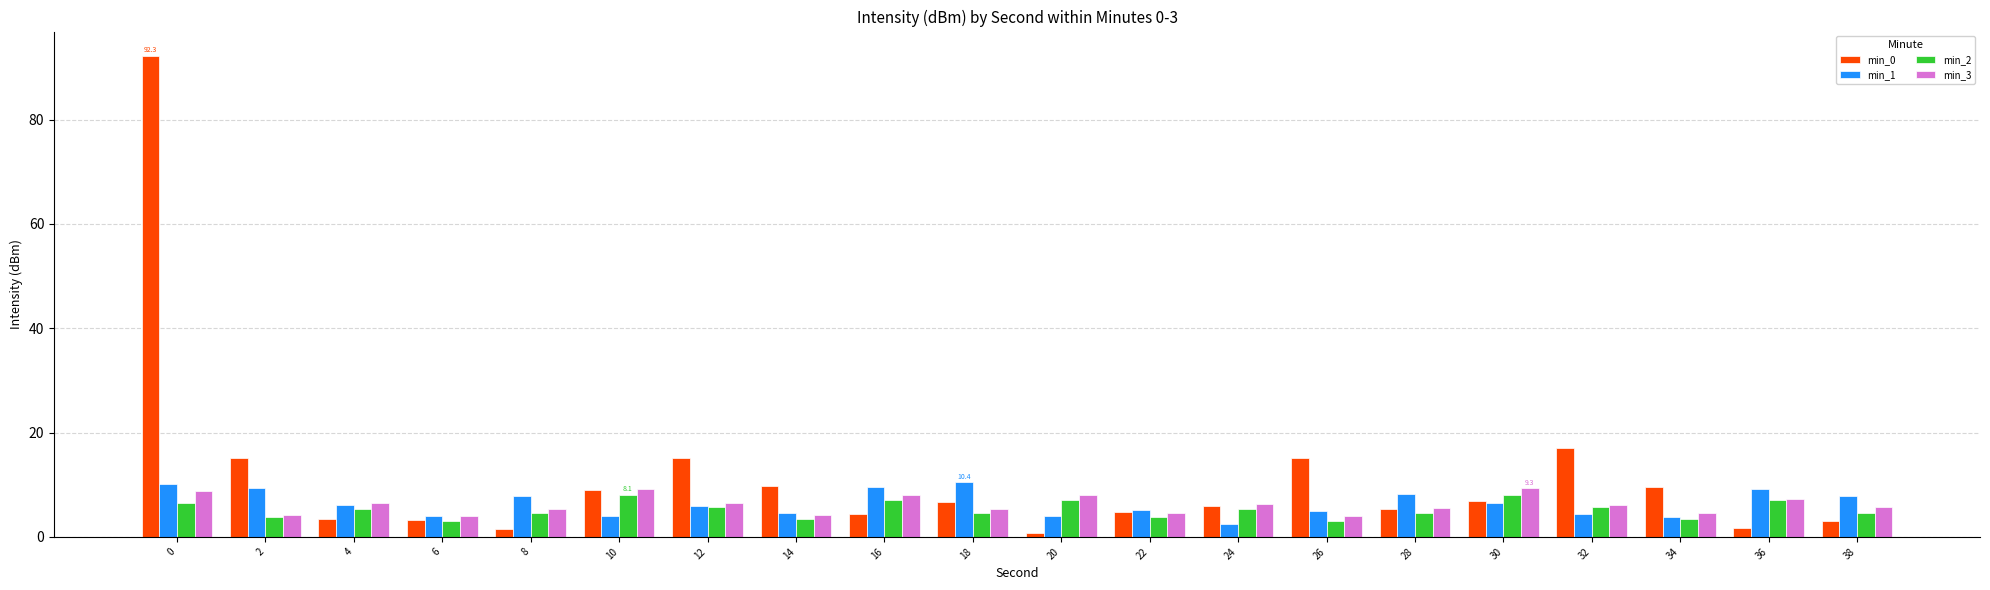

What is the difference between the min_3 values at 30 and 4?

2.8